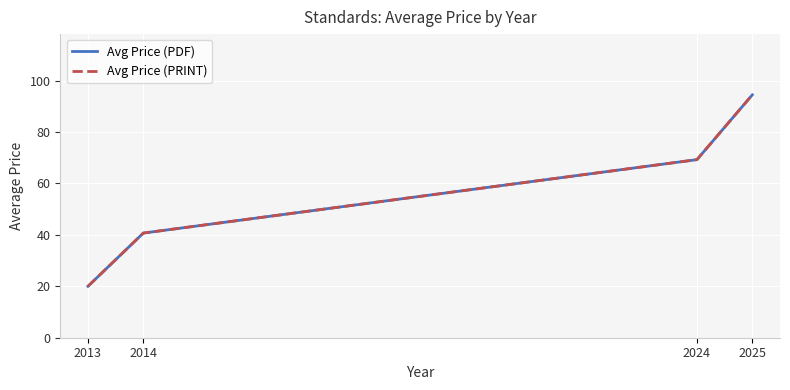

Is this an area chart (filled region under the line)?

No